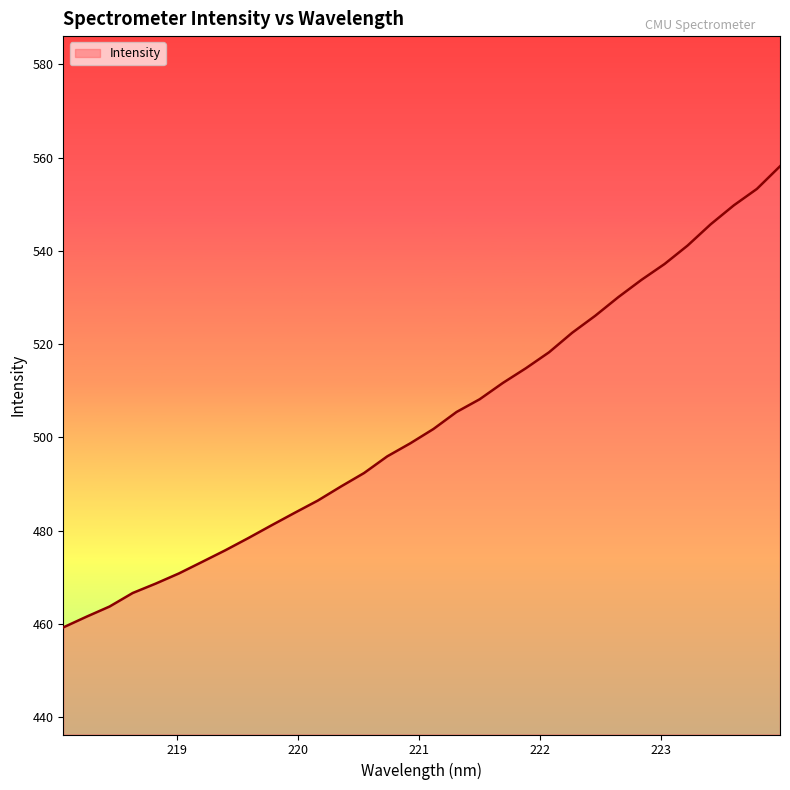

What is the average value?

503.2